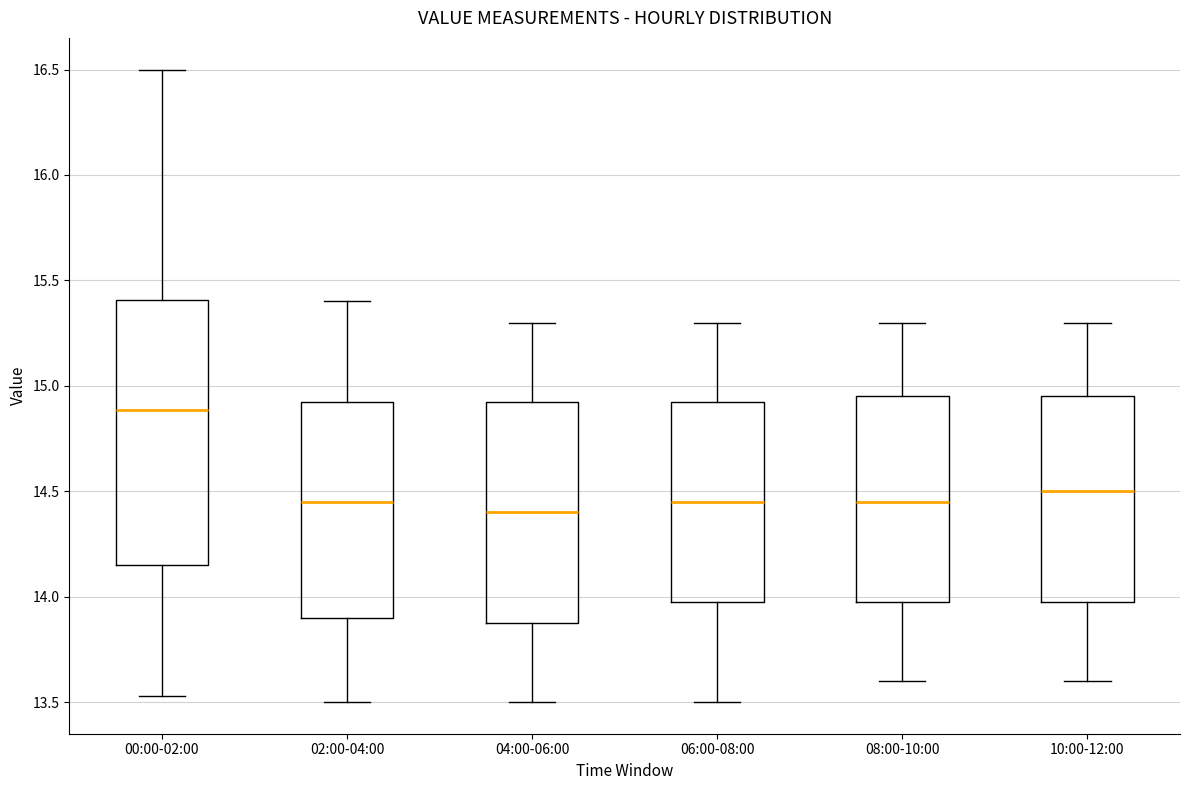

Comparing the boxes themselves (not the whiskers), which one is the tallest?

00:00-02:00